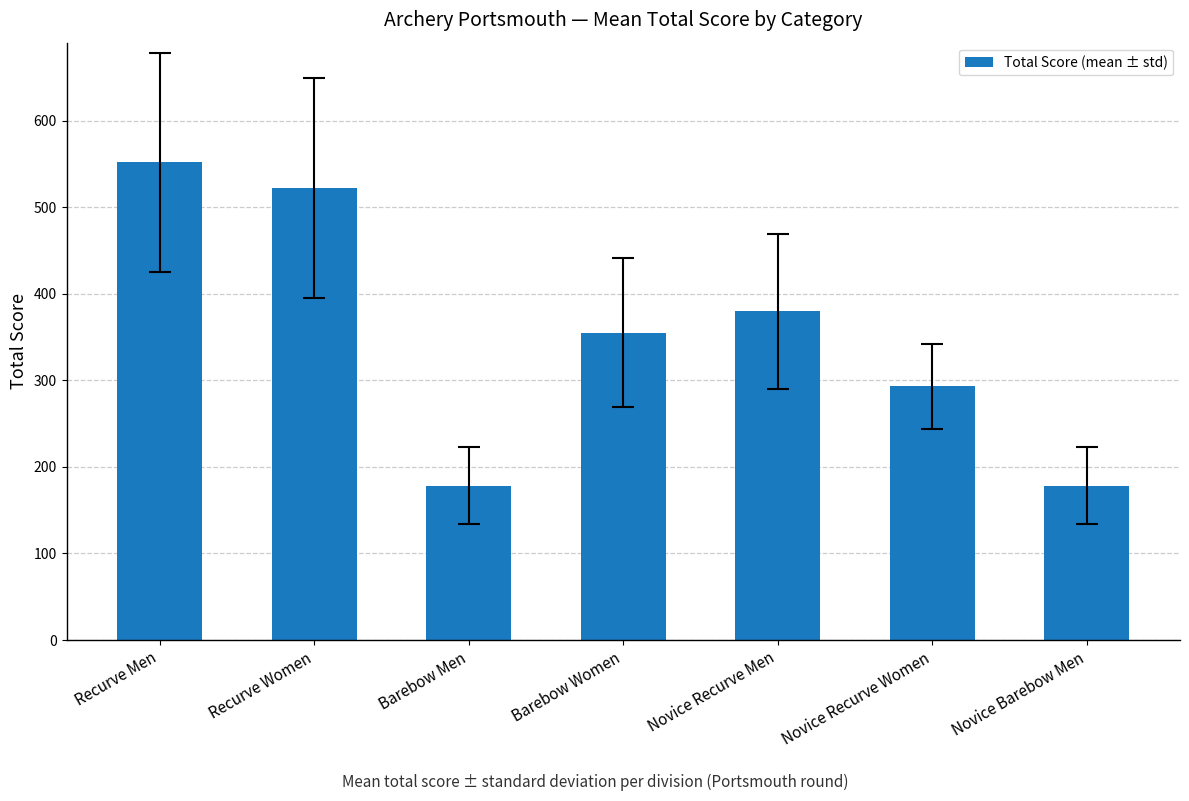

What is the label of the 5th bar from the left?

Novice Recurve Men